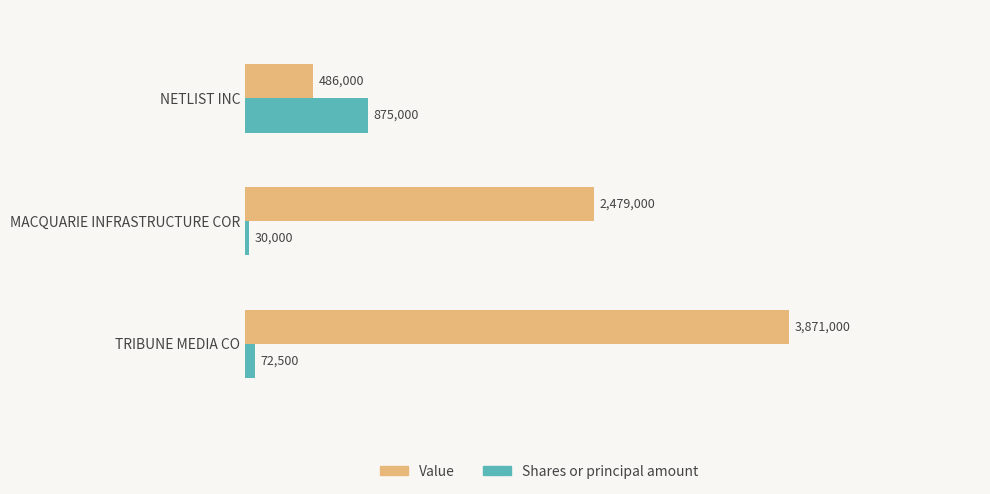

How many data points does each series have?

3